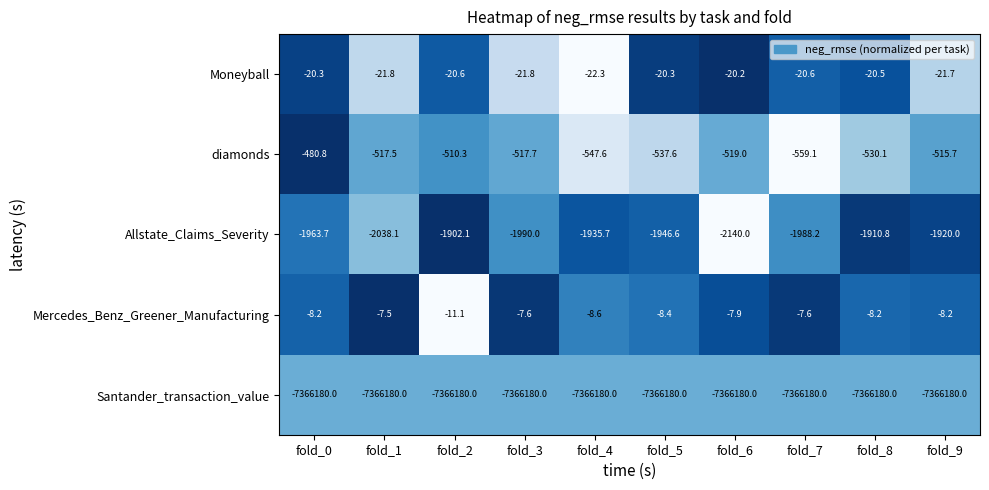

What is the average value of the diamonds series?

-523.5